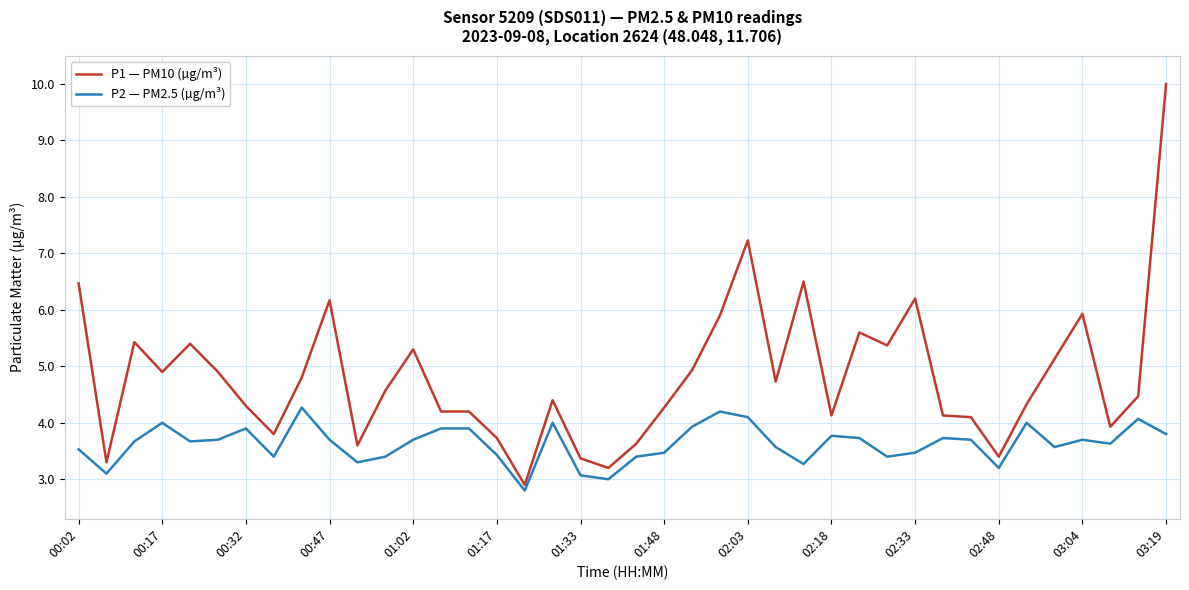

Reading left to right, transcribe all the data shown in this chart.

P1 — PM10 (µg/m³): 6.5	3.3	5.4	4.9	5.4	4.9	4.3	3.8	4.8	6.2	3.6	4.6	5.3	4.2	4.2	3.7	2.9	4.4	3.4	3.2	3.6	4.3	4.9	5.9	7.2	4.7	6.5	4.1	5.6	5.4	6.2	4.1	4.1	3.4	4.3	5.1	5.9	3.9	4.5	10.0
P2 — PM2.5 (µg/m³): 3.5	3.1	3.7	4.0	3.7	3.7	3.9	3.4	4.3	3.7	3.3	3.4	3.7	3.9	3.9	3.4	2.8	4.0	3.1	3.0	3.4	3.5	3.9	4.2	4.1	3.6	3.3	3.8	3.7	3.4	3.5	3.7	3.7	3.2	4.0	3.6	3.7	3.6	4.1	3.8